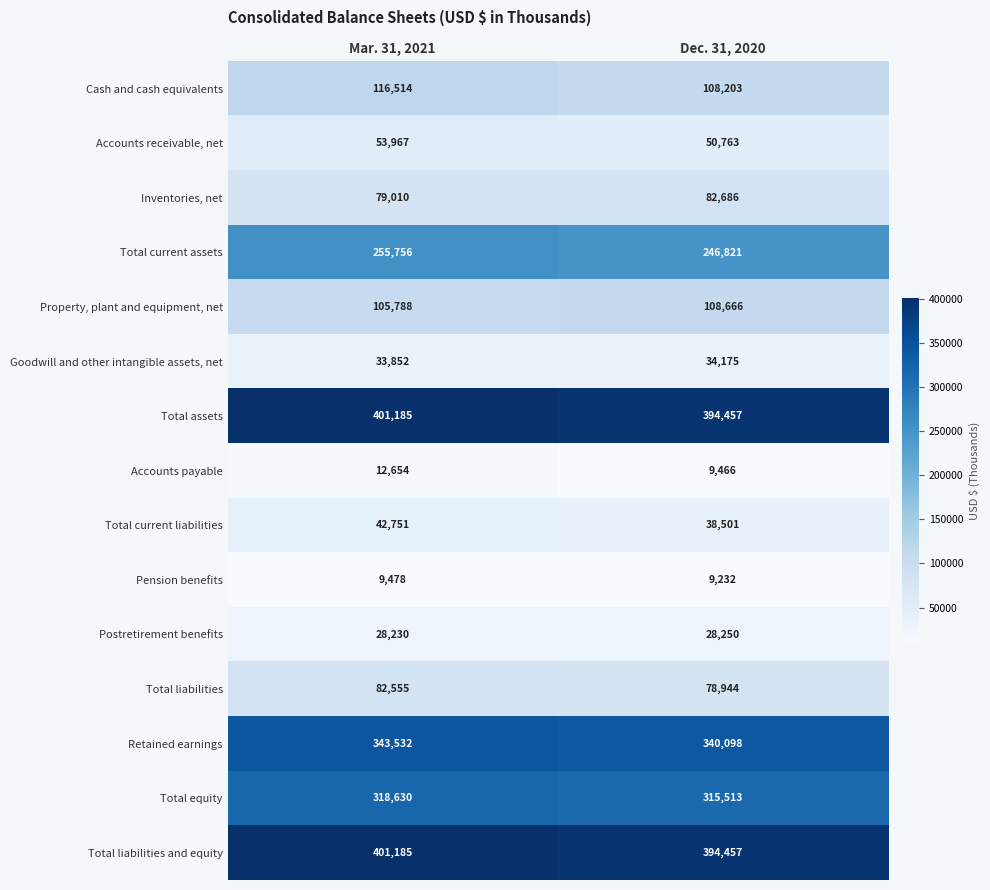

At which label is Goodwill and other intangible assets, net closest to 34013?

Mar. 31, 2021